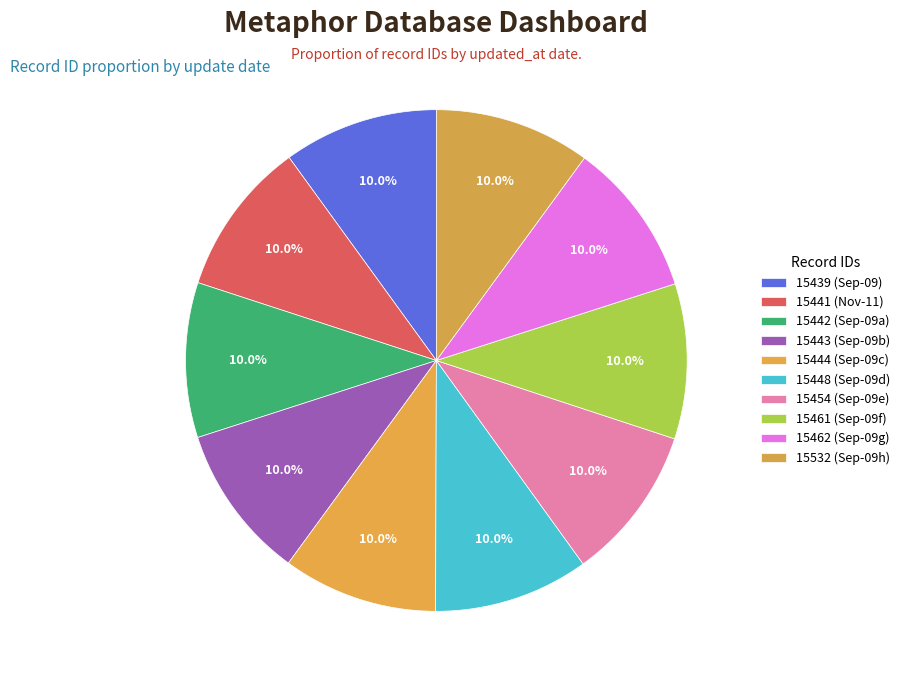

How many slices are in this pie chart?

10